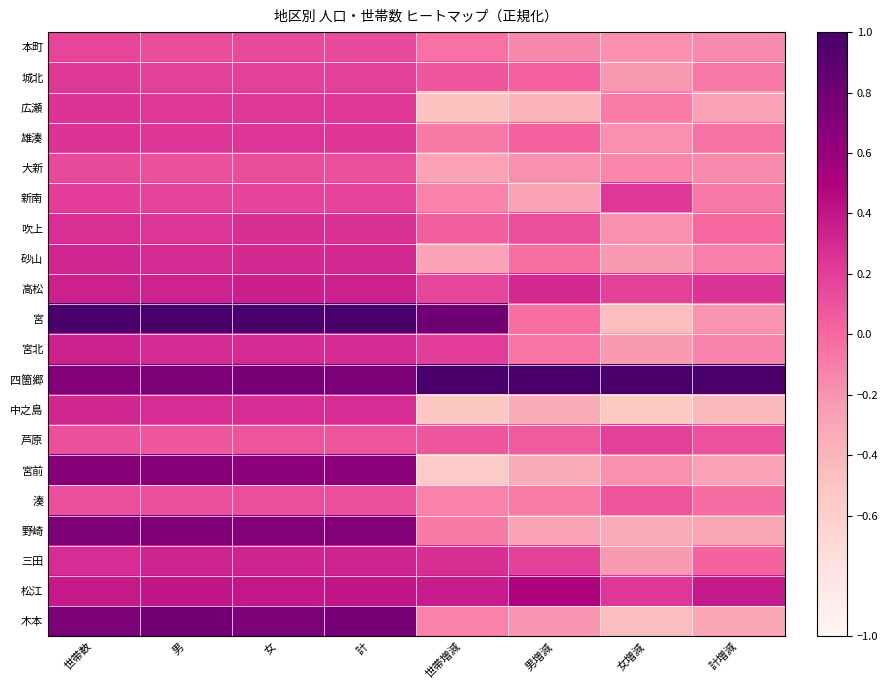

What is the smallest value displayed?

-0.6